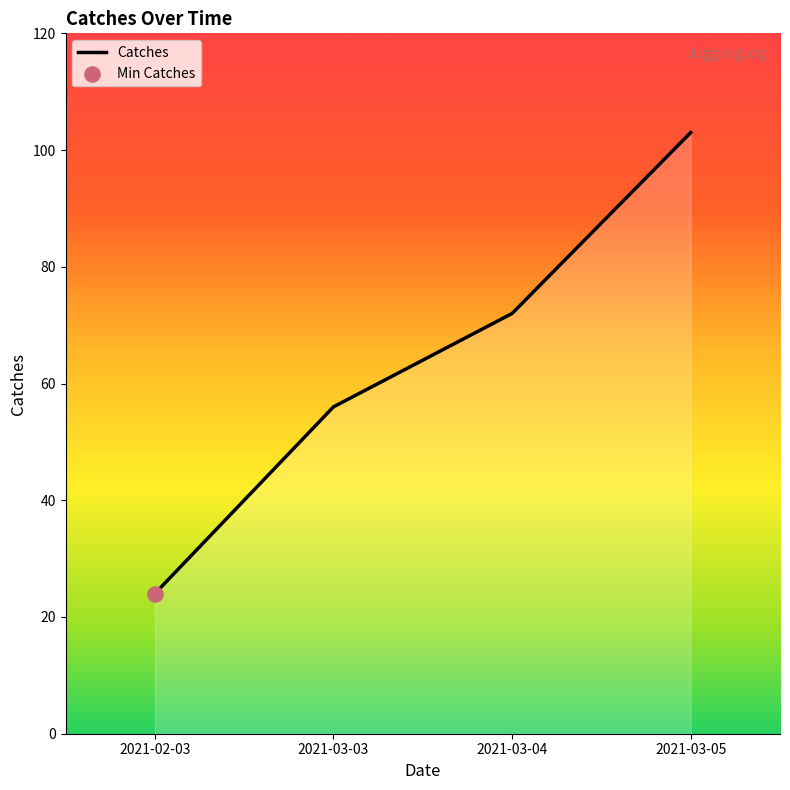

Which has a higher value, 2021-03-03 or 2021-03-04?

2021-03-04